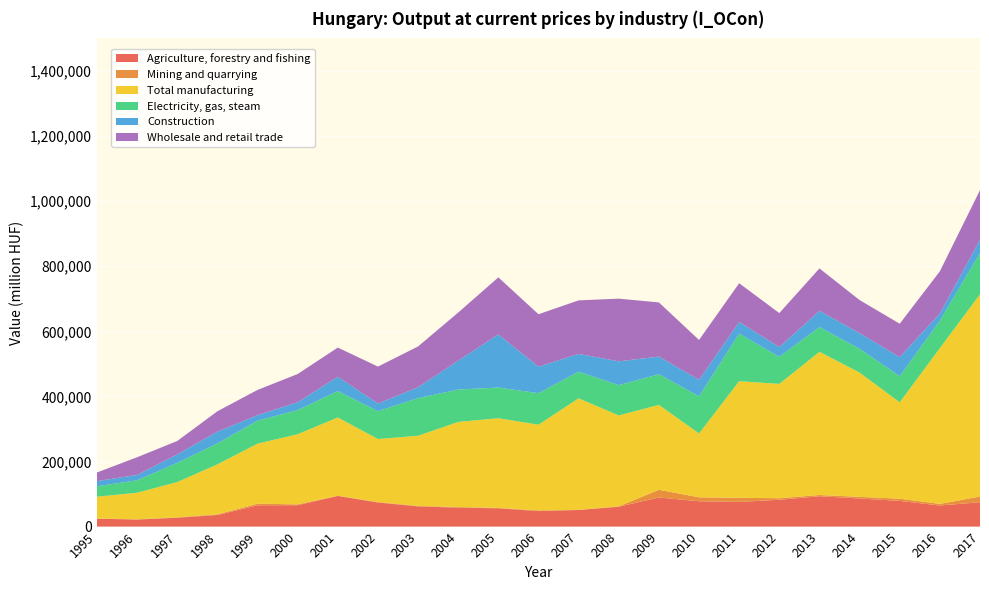

Reading left to right, what are all the values shown in this chart?

Agriculture, forestry and fishing: 1995=24209	1996=21610	1997=27282	1998=35610	1999=65458	2000=65801	2001=94073	2002=73948	2003=62111	2004=58153	2005=56184	2006=47649	2007=51074	2008=61009	2009=89481	2010=77792	2011=75784	2012=82392	2013=93252	2014=86413	2015=79020	2016=64816	2017=74812
Mining and quarrying: 1995=674	1996=830	1997=1157	1998=2086	1999=4900	2000=2511	2001=854	2002=1415	2003=1508	2004=2109	2005=1192	2006=2153	2007=430	2008=1195	2009=23596	2010=12261	2011=12811	2012=4752	2013=3764	2014=5036	2015=6698	2016=4975	2017=17492
Total manufacturing: 1995=67006	1996=81607	1997=108432	1998=153560	1999=184557	2000=215498	2001=240415	2002=193653	2003=215525	2004=261356	2005=275558	2006=263270	2007=342676	2008=279366	2009=260879	2010=196117	2011=358188	2012=351258	2013=440093	2014=381749	2015=296159	2016=478623	2017=621589
Electricity, gas, steam: 1995=32045	1996=38253	1997=58917	1998=64416	1999=70737	2000=74024	2001=81104	2002=85736	2003=115551	2004=99465	2005=94237	2006=96878	2007=81939	2008=93180	2009=94209	2010=114209	2011=146045	2012=83315	2013=75814	2014=73194	2015=80217	2016=84290	2017=126944
Construction: 1995=15807	1996=16571	1997=26071	1998=36035	1999=16807	2000=24374	2001=44114	2002=23361	2003=33509	2004=88904	2005=163459	2006=81507	2007=54592	2008=72987	2009=54355	2010=50544	2011=35943	2012=30100	2013=49982	2014=48127	2015=58563	2016=22260	2017=40407
Wholesale and retail trade: 1995=26556	1996=54216	1997=41171	1998=62672	1999=77463	2000=86604	2001=89495	2002=113521	2003=125290	2004=147742	2005=175152	2006=161042	2007=164337	2008=192647	2009=166150	2010=122516	2011=118997	2012=104186	2013=130341	2014=101493	2015=102641	2016=129454	2017=152440